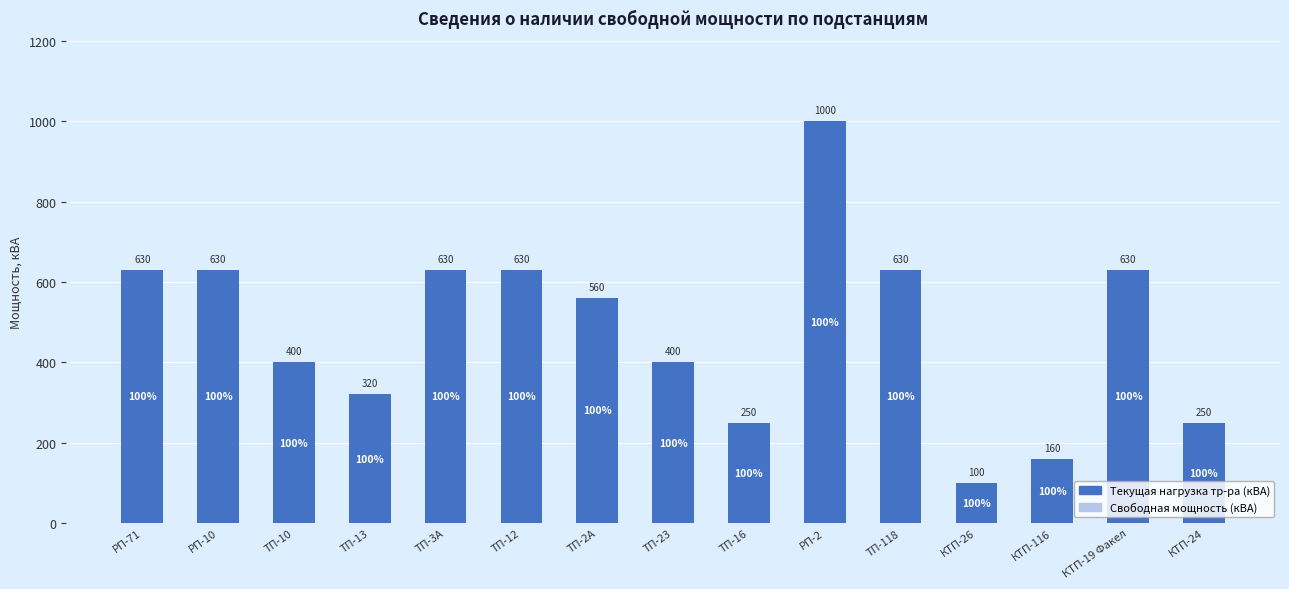

Between РП-71 and ТП-2А, which is larger?

РП-71